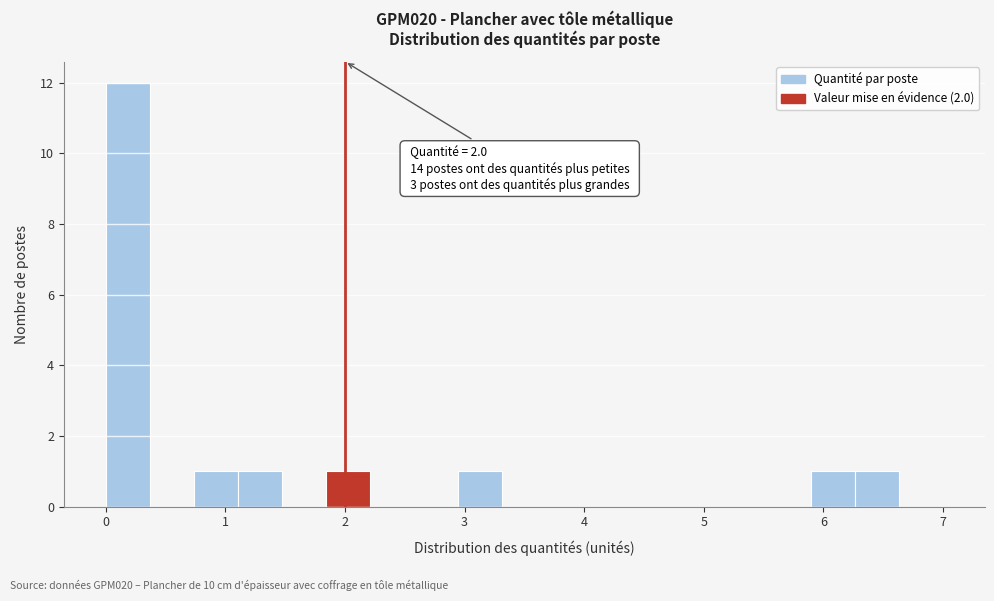

Around what value on the x-axis is the tallest bar? Give the approximate position of its centre, as read against the axis.

0.2